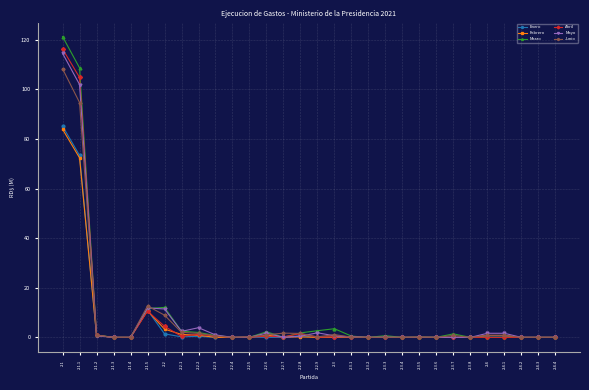

How many distinct data groups are displayed?

6